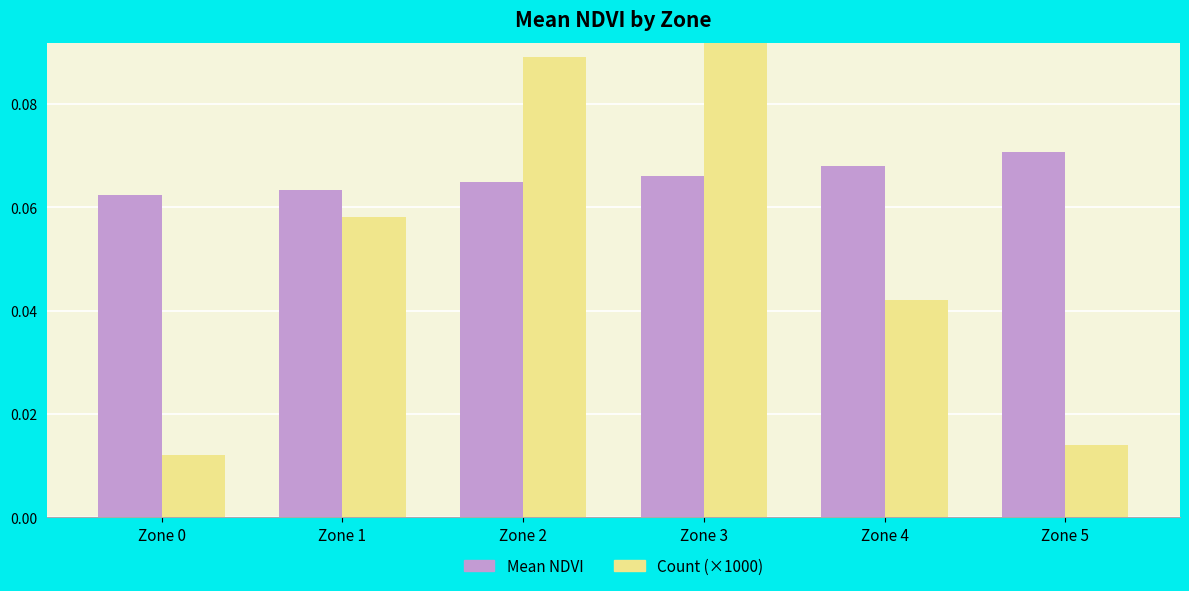

Which category has the highest value in the Mean NDVI series?

Zone 5